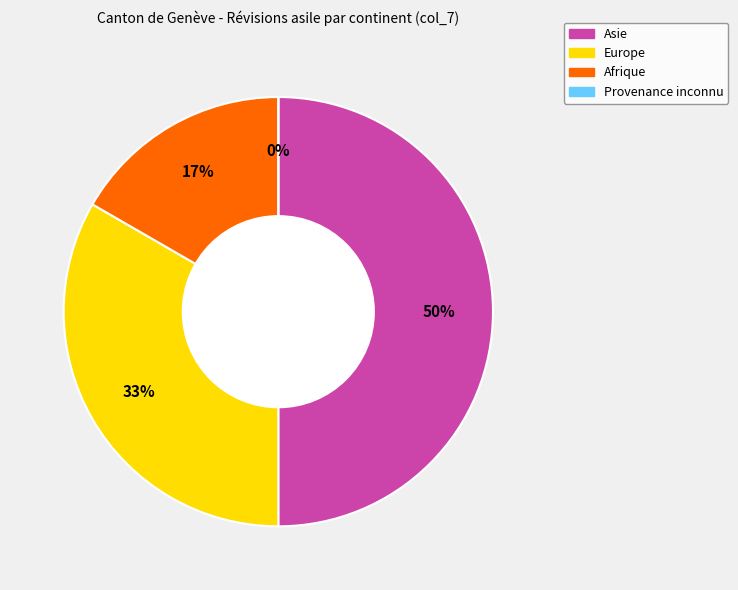

What percentage do Provenance inconnu and Asie together represent?

50.0%